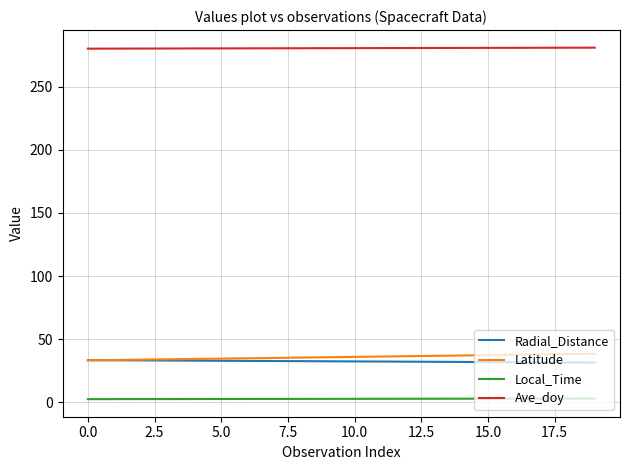

What is the minimum value for Ave_doy?

280.0